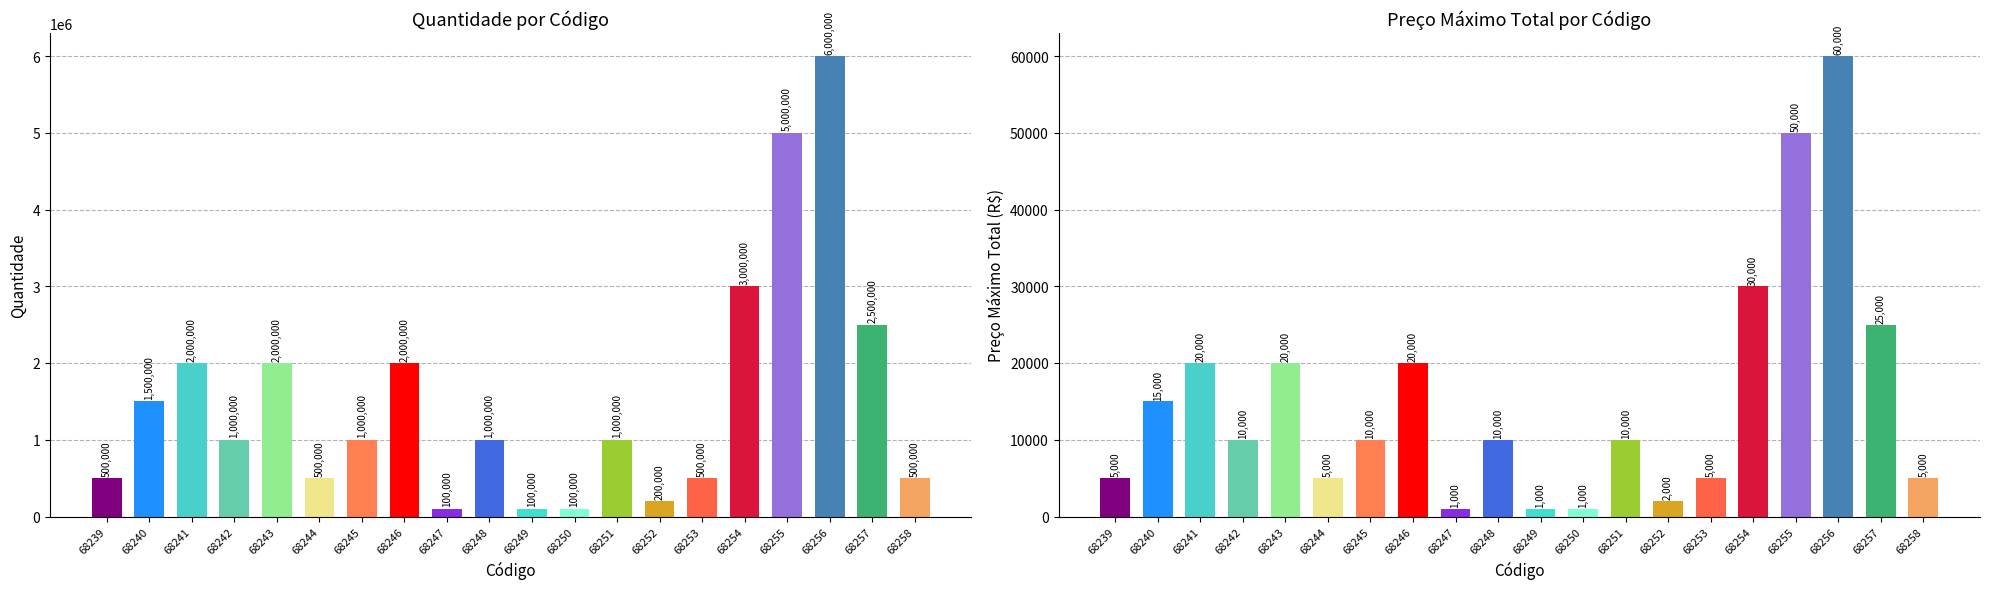

At which label does Quantidade first exceed 1000000?

68240